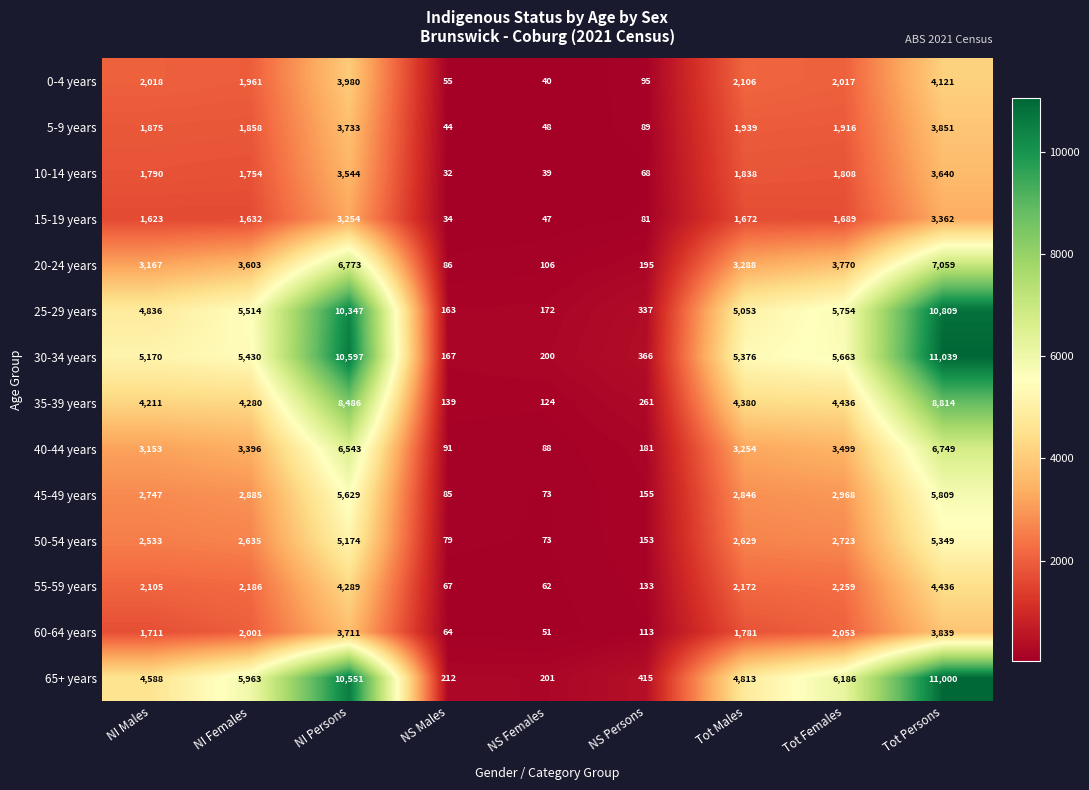

What is the difference between the highest and lowest values at NI Males?

3547